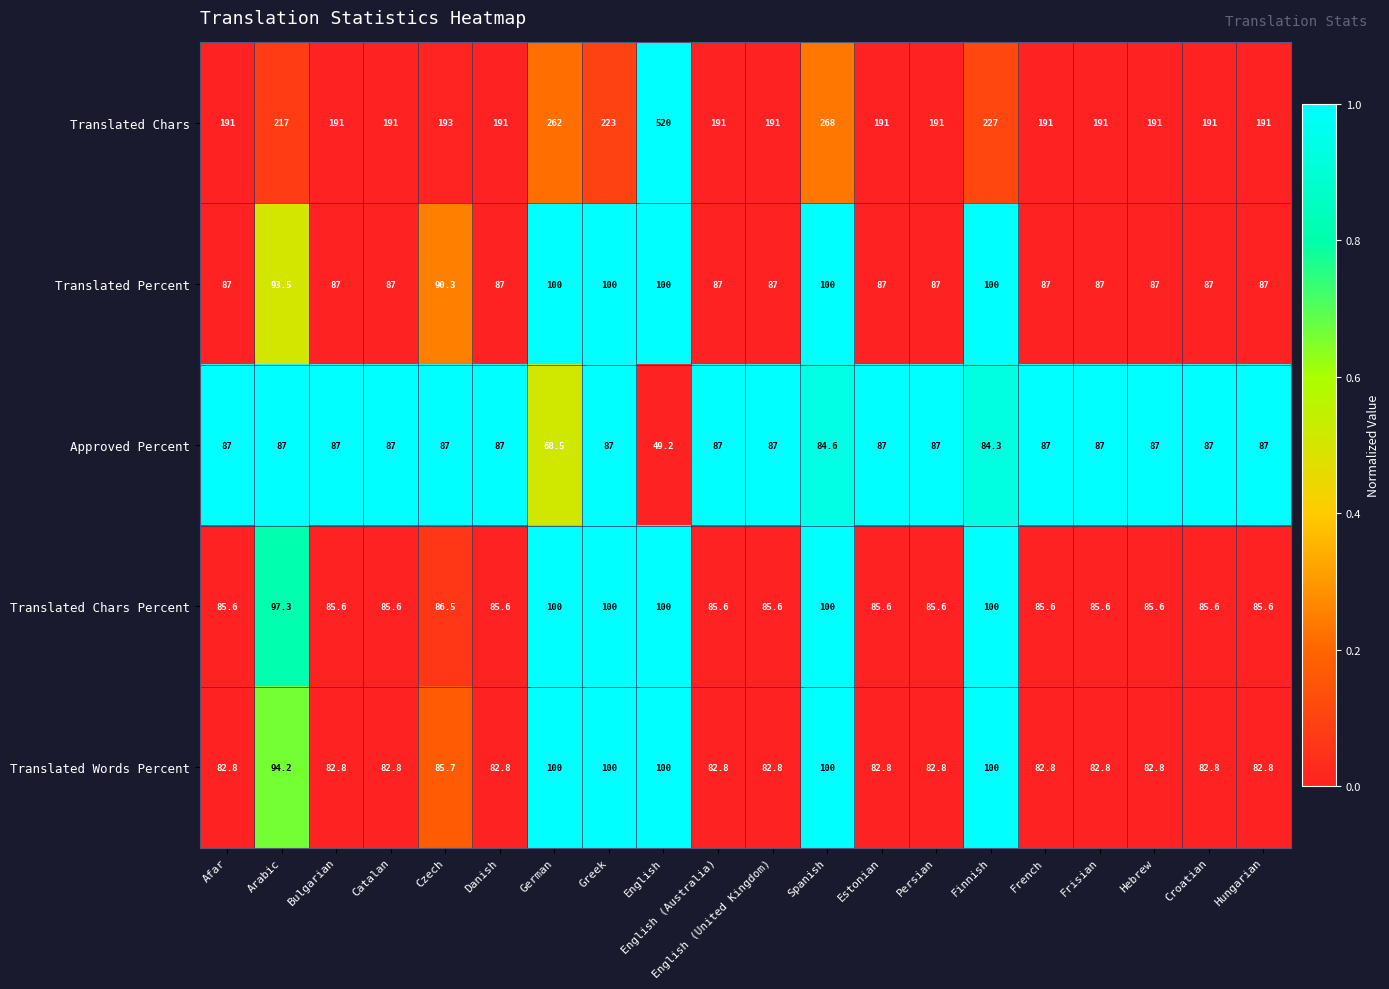

At which category is the sum across all series the highest?

English